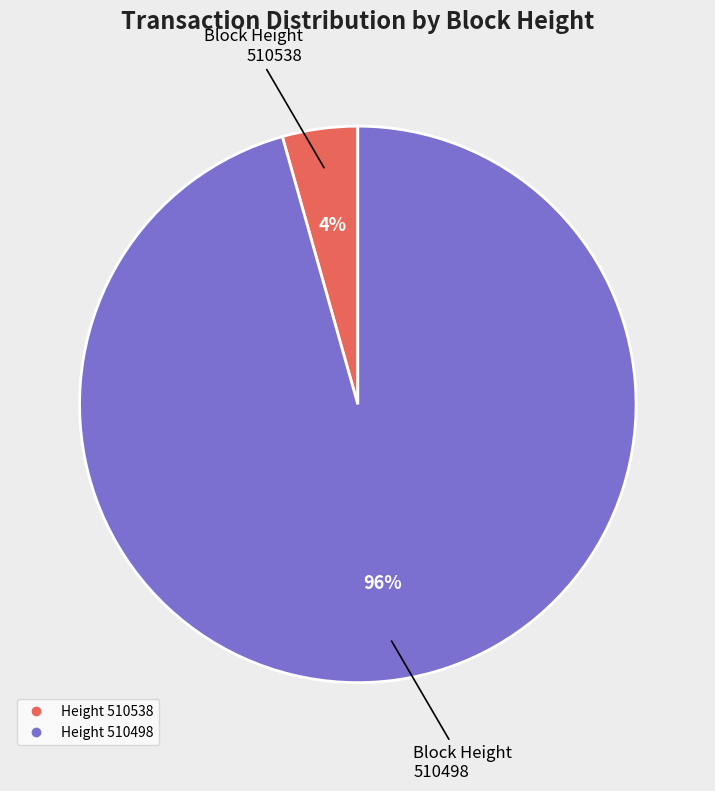

To the nearest percent, what is the average slice percentage?

50%